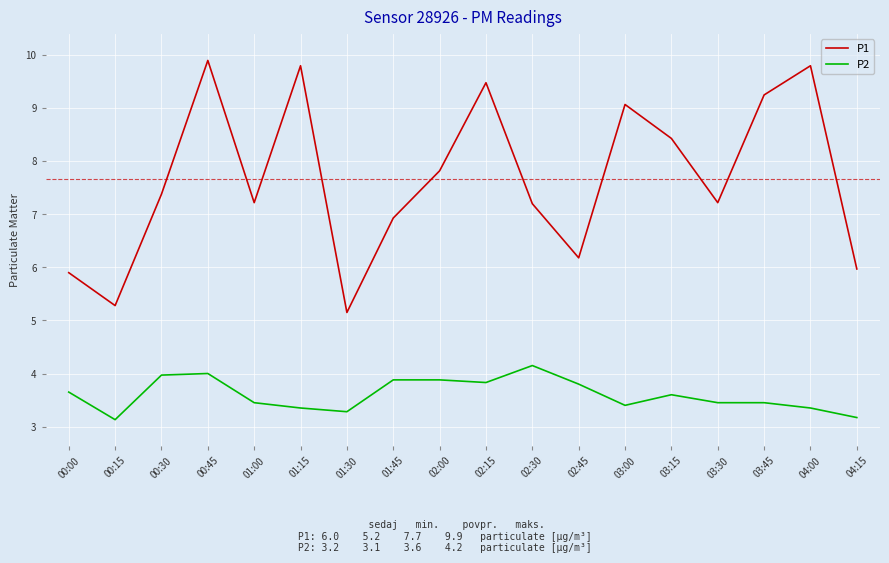

How many lines are shown in the chart?

2